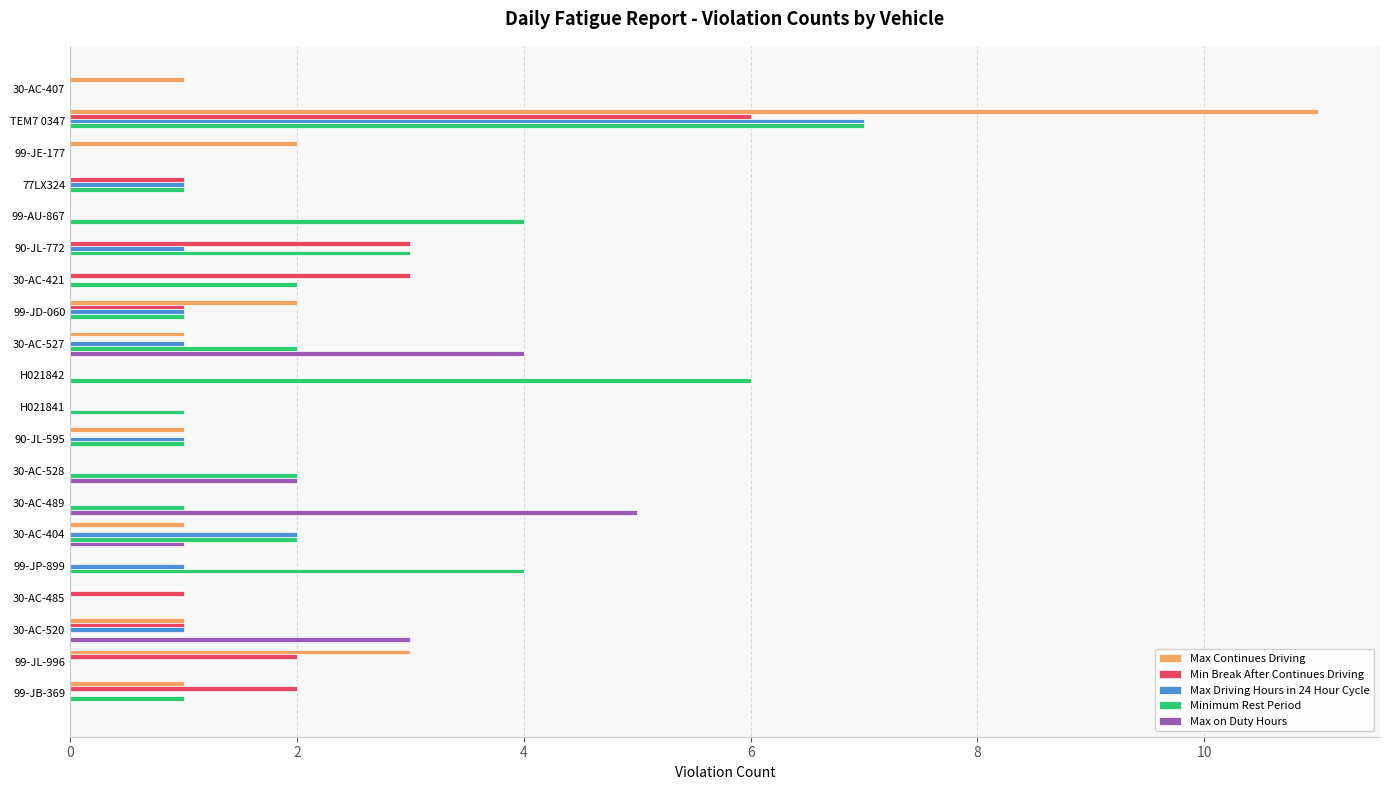

Between 99-AU-867 and 99-JD-060, which series saw the biggest shift?

Minimum Rest Period